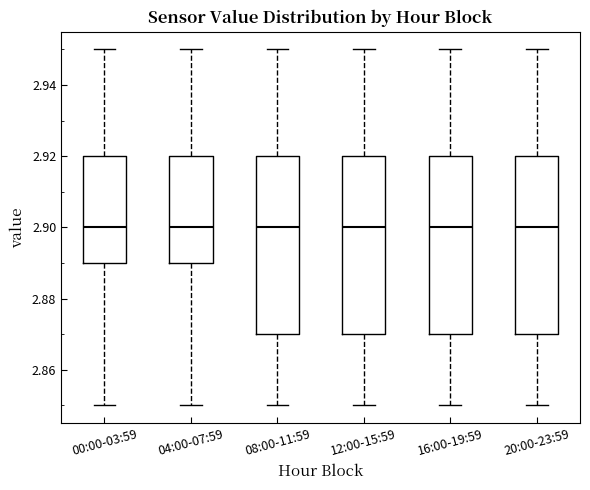

Where is the lower edge of the box for 16:00-19:59 on the y-axis? The values are not printed on the chart, so give them approximately, as read against the axis.

2.87